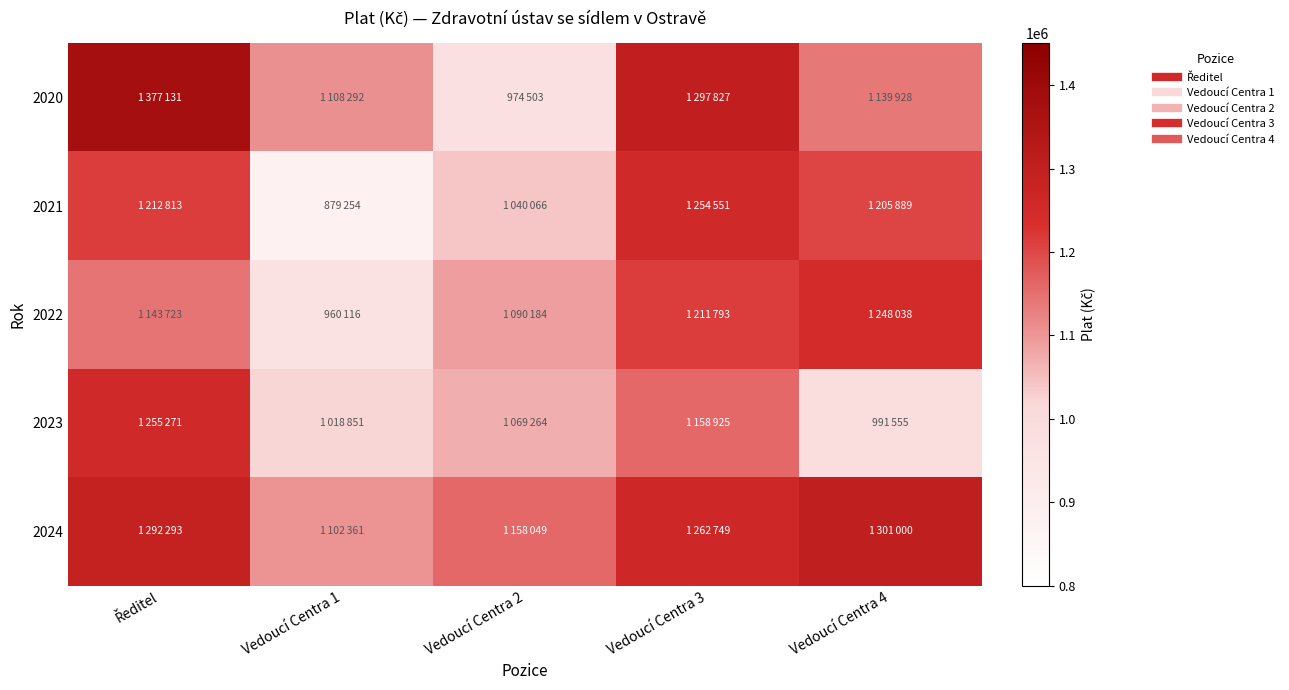

Count the number of data series in this chart.

5